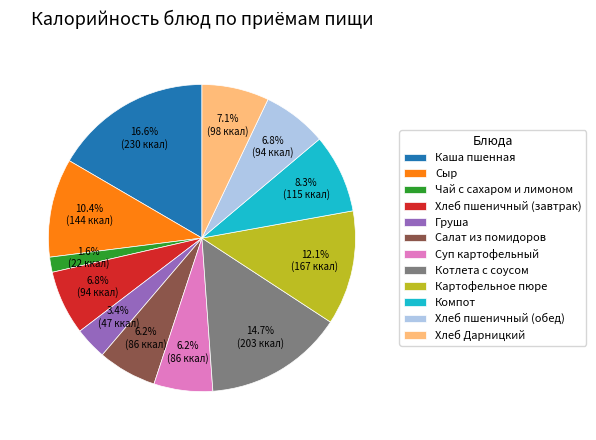

What percentage do Хлеб пшеничный (обед) and Хлеб Дарницкий together represent?

13.9%